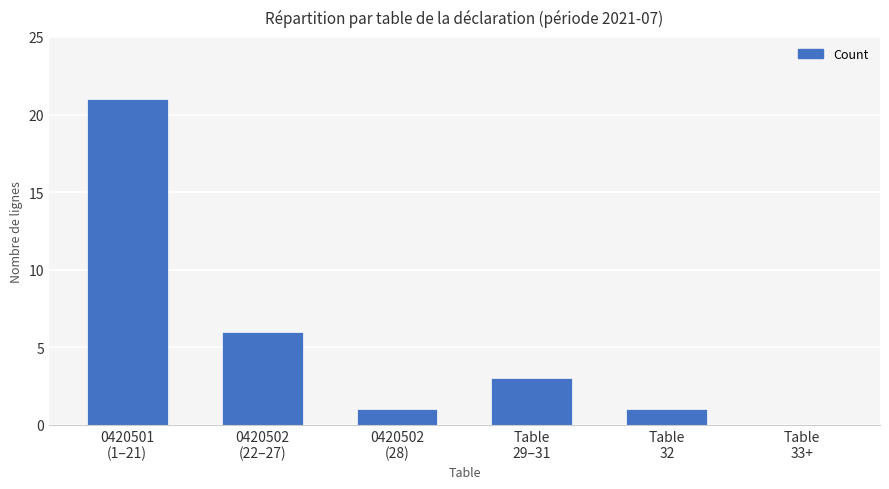

What is the difference between the values at 0420502
(22–27) and 0420501
(1–21)?

15